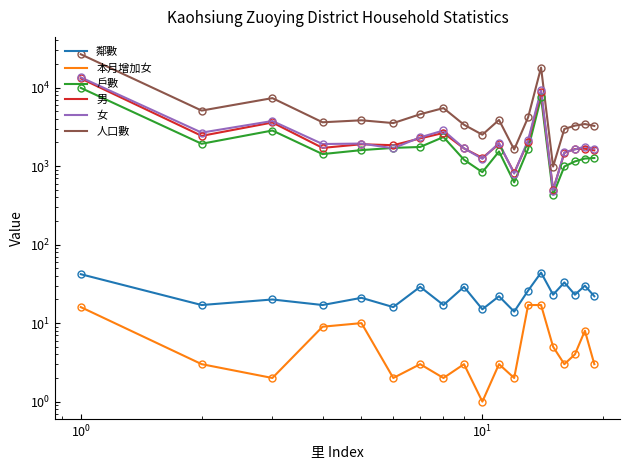

After their last crossing, which series has the higher values: 女 or 戶數?

女